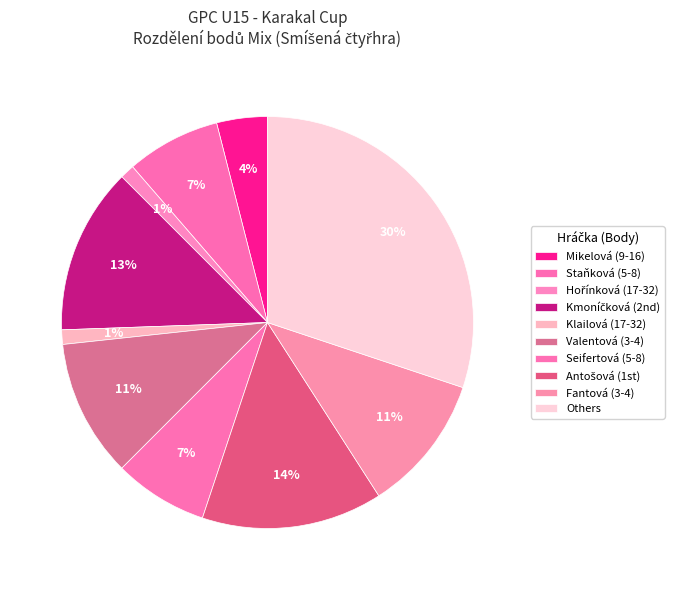

How many segments does this pie chart have?

10